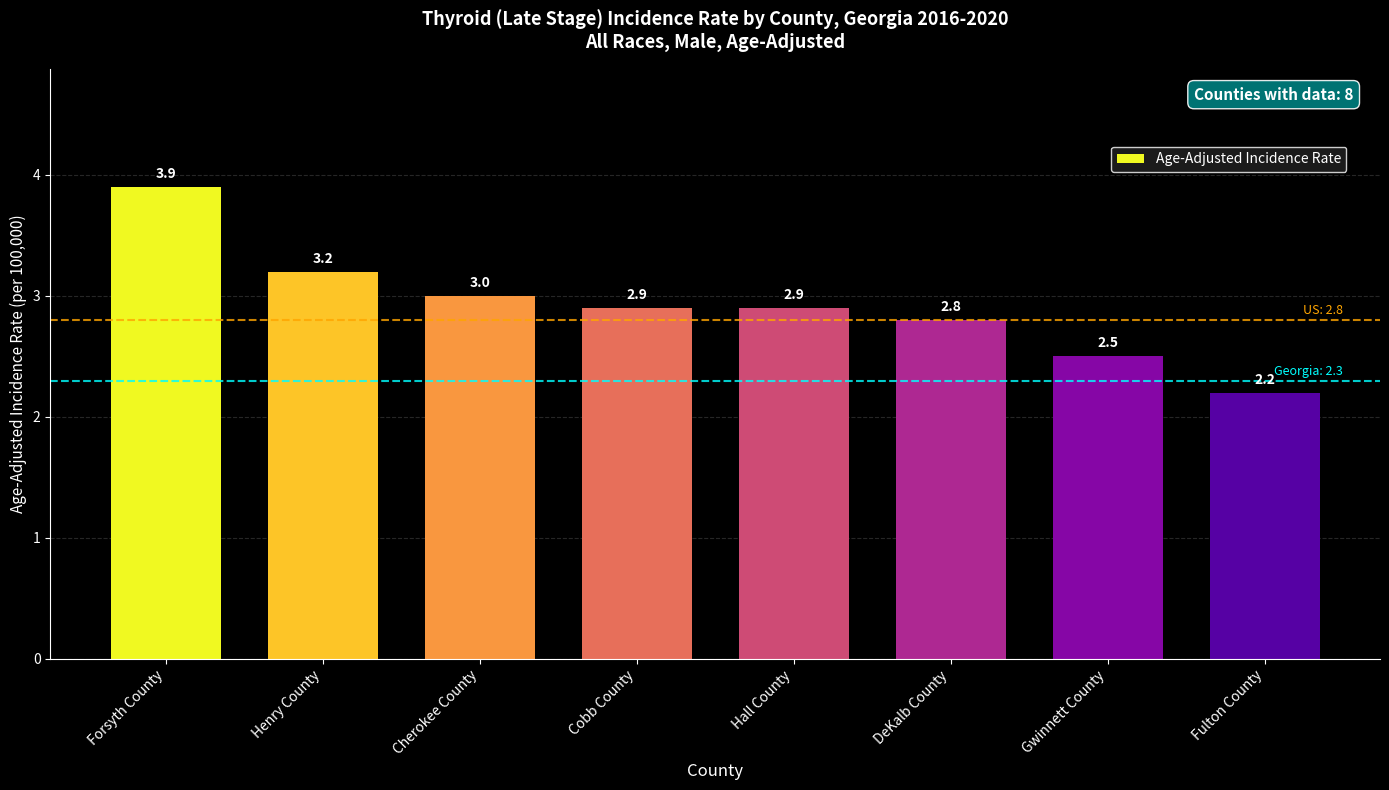

True or false: the data shows 5.1 at Hall County.

False